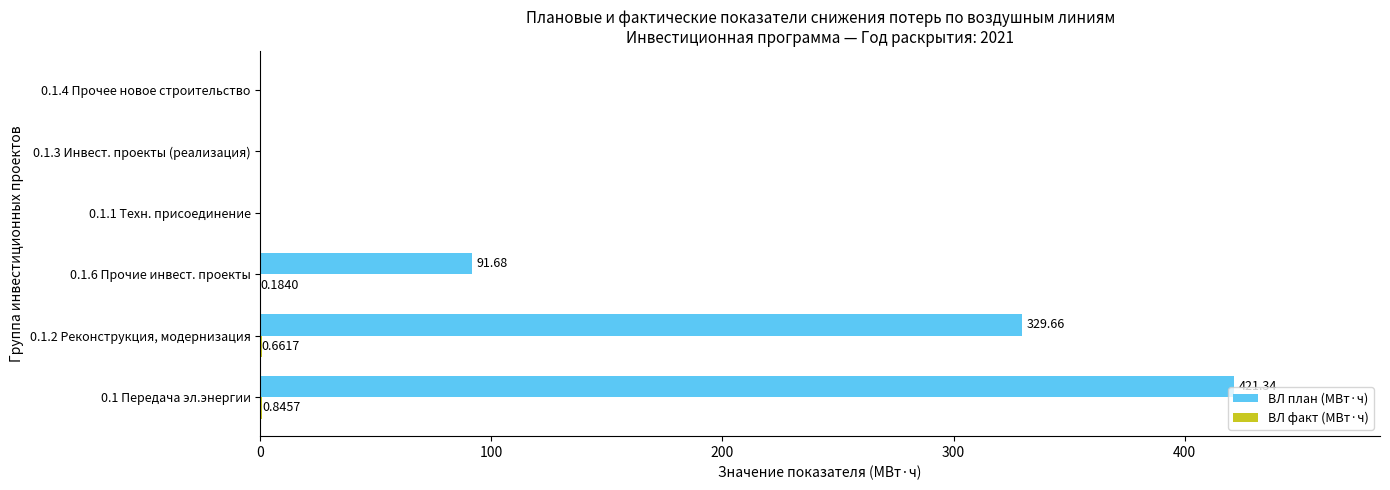

What is the sum of the ВЛ план (МВт·ч) values at 0.1.3 Инвест. проекты (реализация) and 0.1 Передача эл.энергии?

421.3